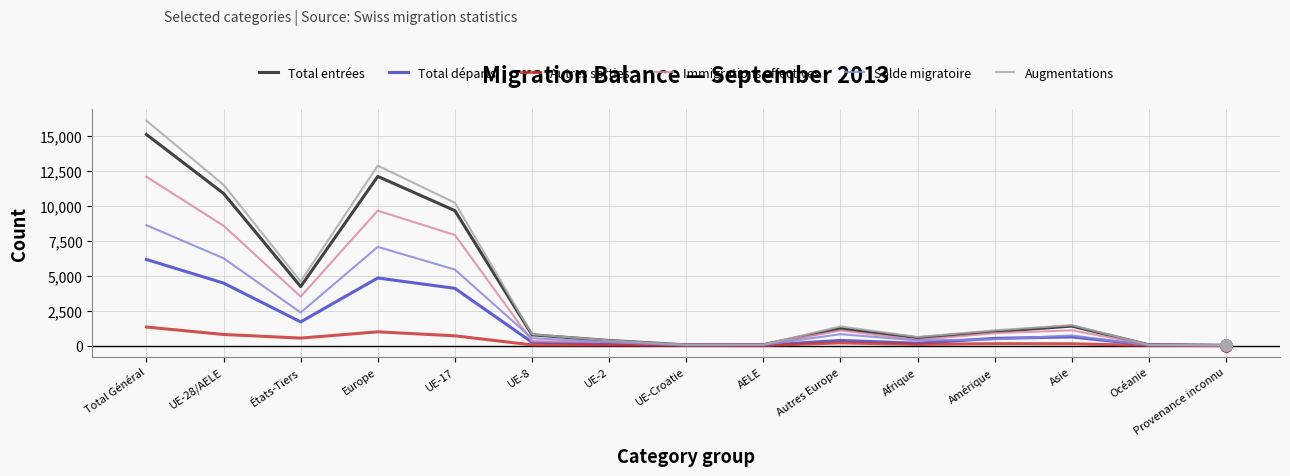

Does the chart display data point markers on the line(s)?

No